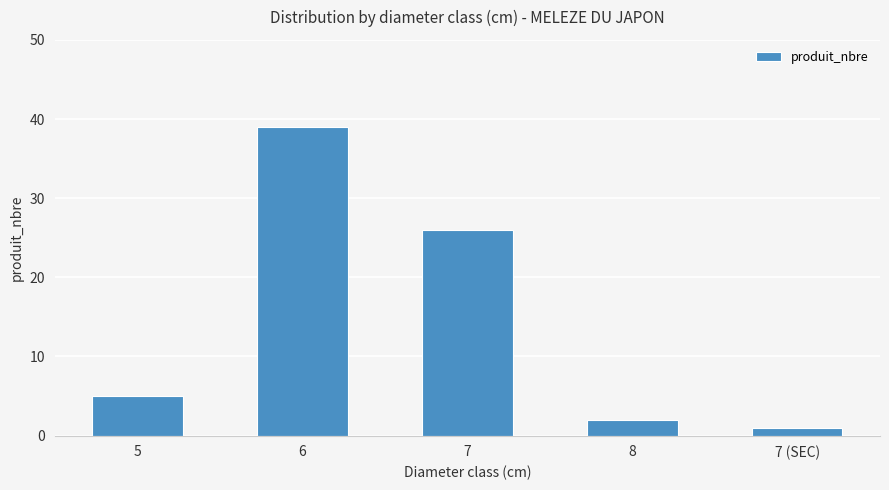

Are the bars grouped side by side (vs. stacked)?

No